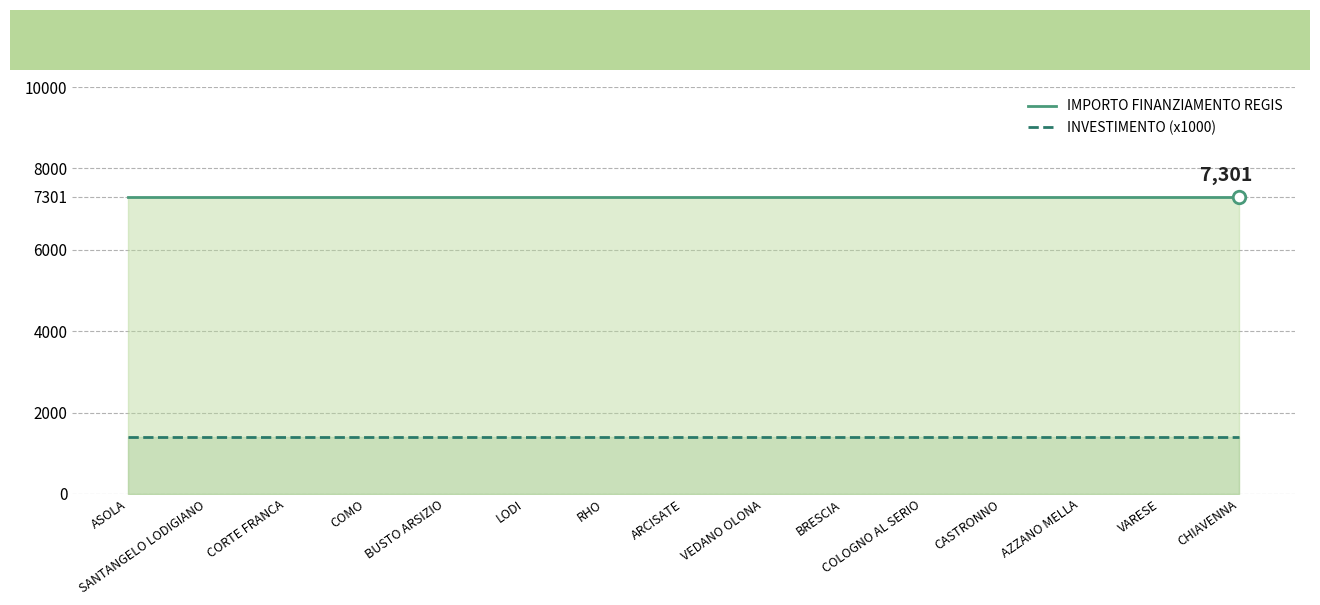

The value of IMPORTO FINANZIAMENTO REGIS at AZZANO MELLA is 7301. True or false?

True